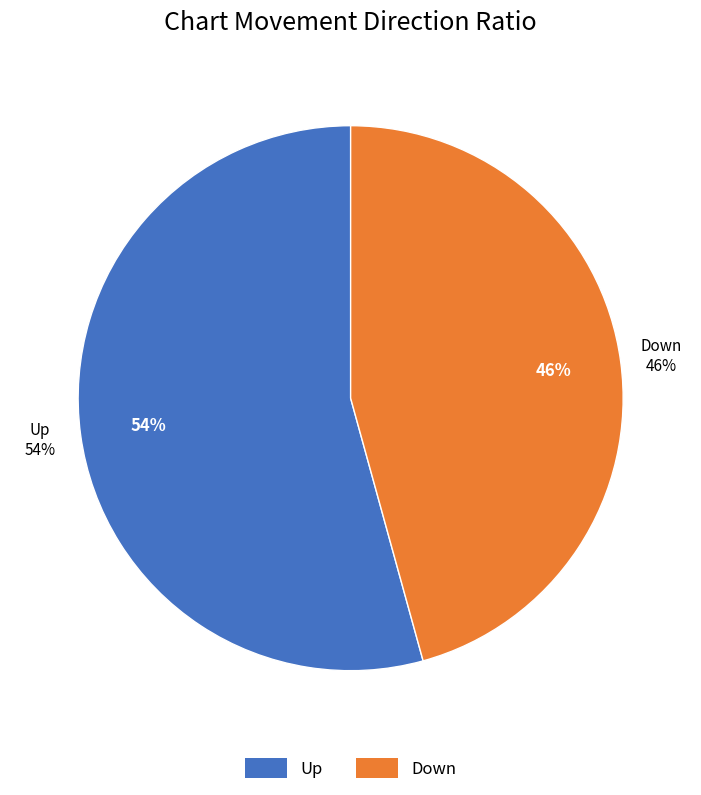

What percentage is NOT represented by down?

54.3%